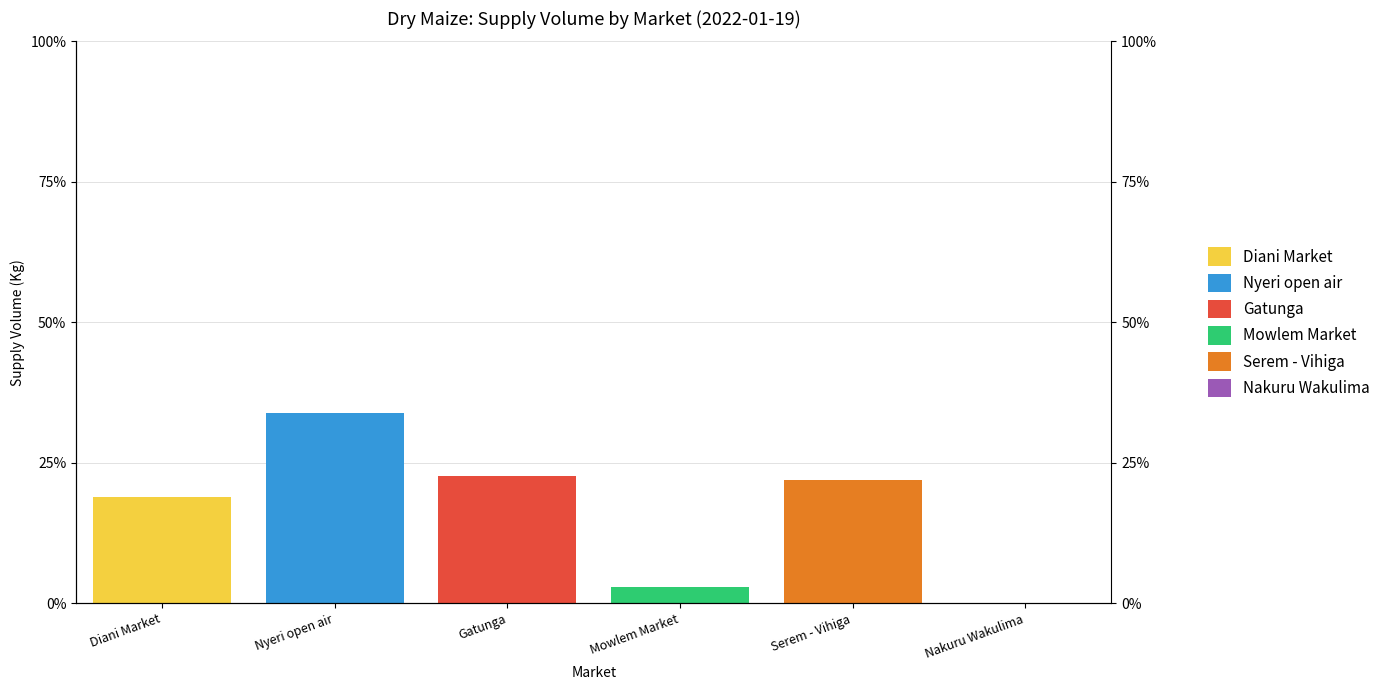

Between Mowlem Market and Serem - Vihiga, which series saw the biggest shift?

Serem - Vihiga